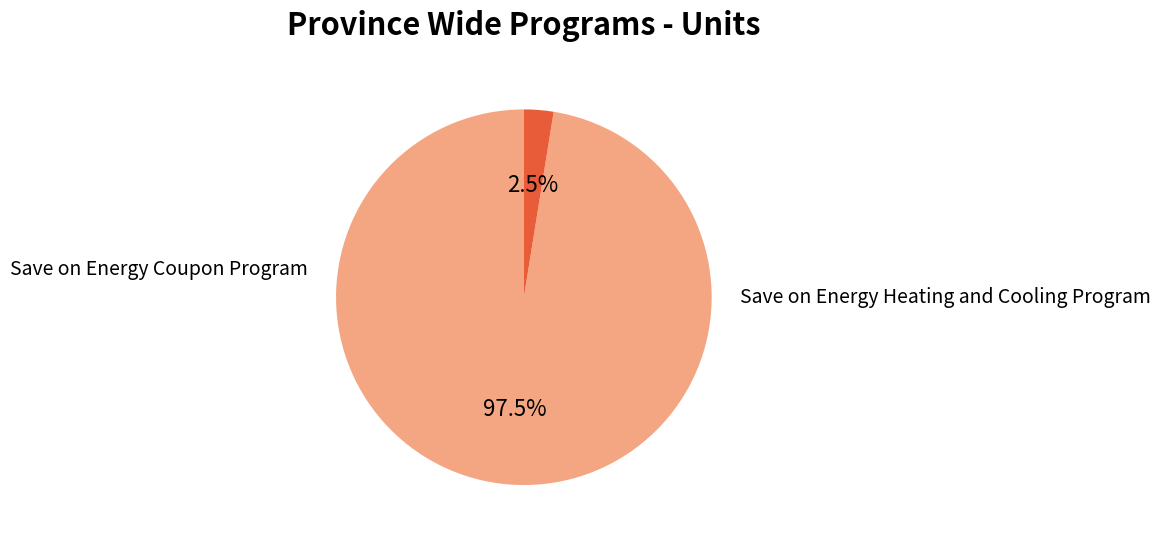

Is it true that Save on Energy Coupon Program is 97% of the pie?

True